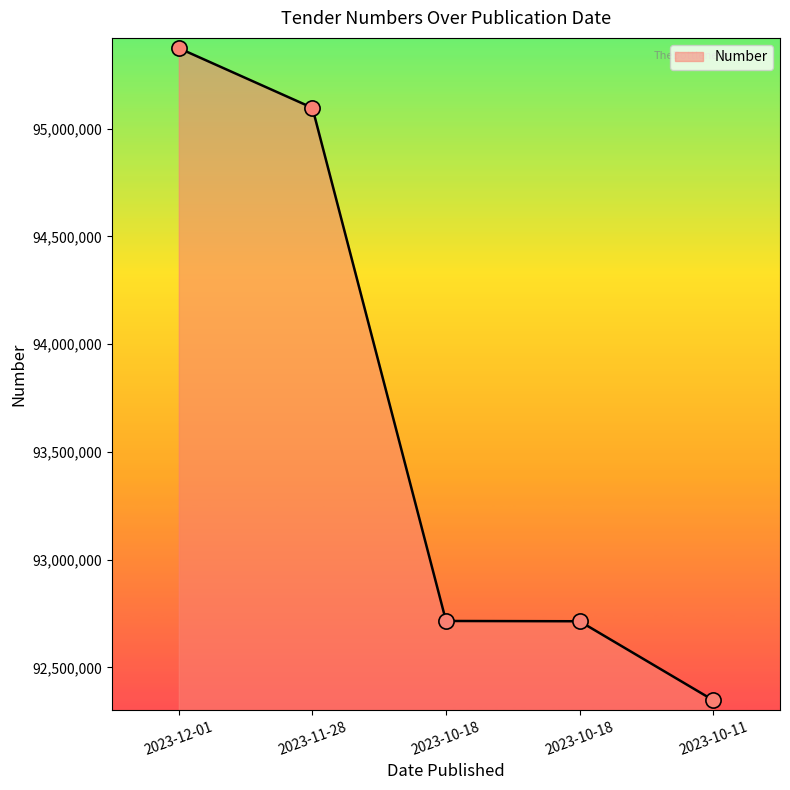

Which has a higher value, 2023-10-11 or 2023-12-01?

2023-12-01